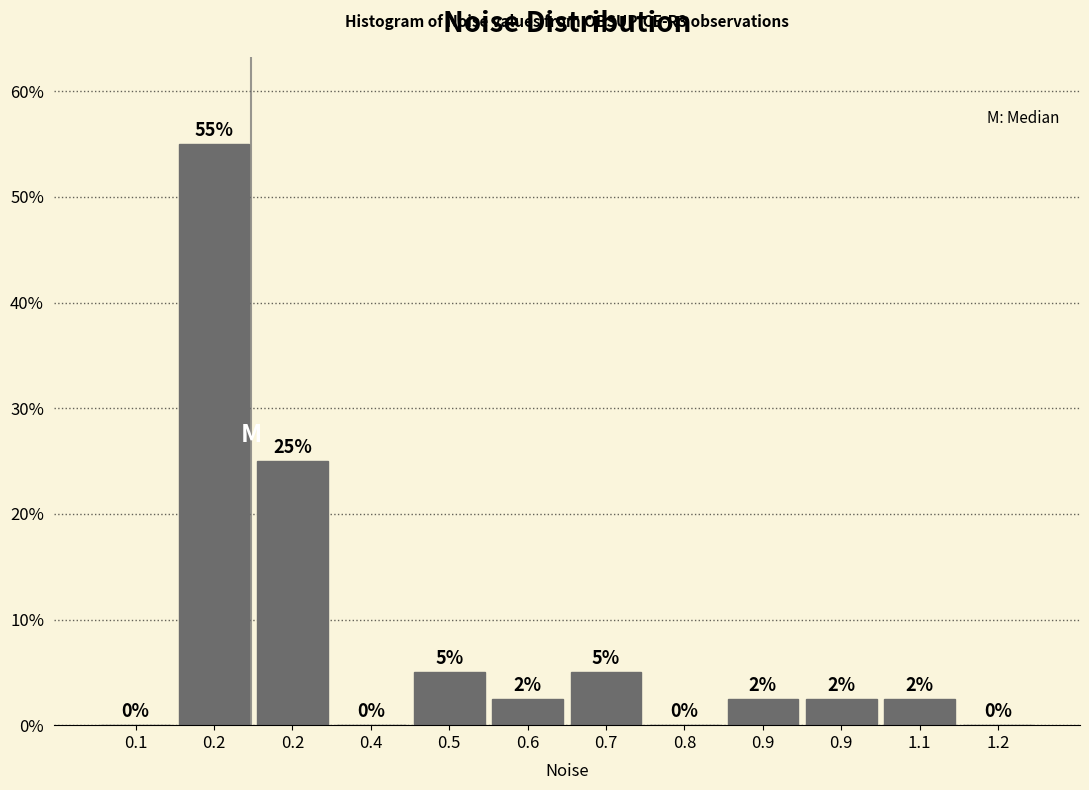

Count the number of categories in the chart.

12